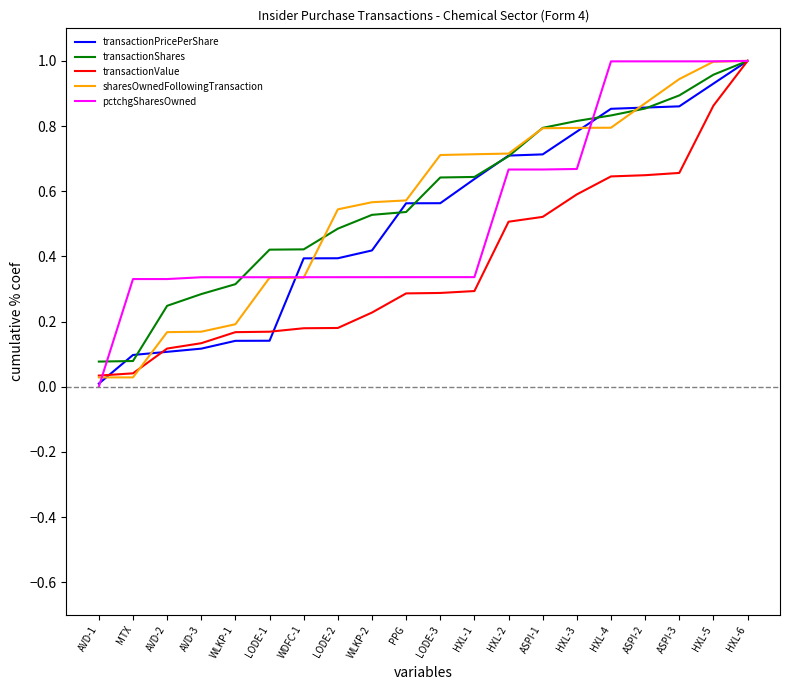

Between WLKP-1 and HXL-5, which series saw the biggest shift?

sharesOwnedFollowingTransaction